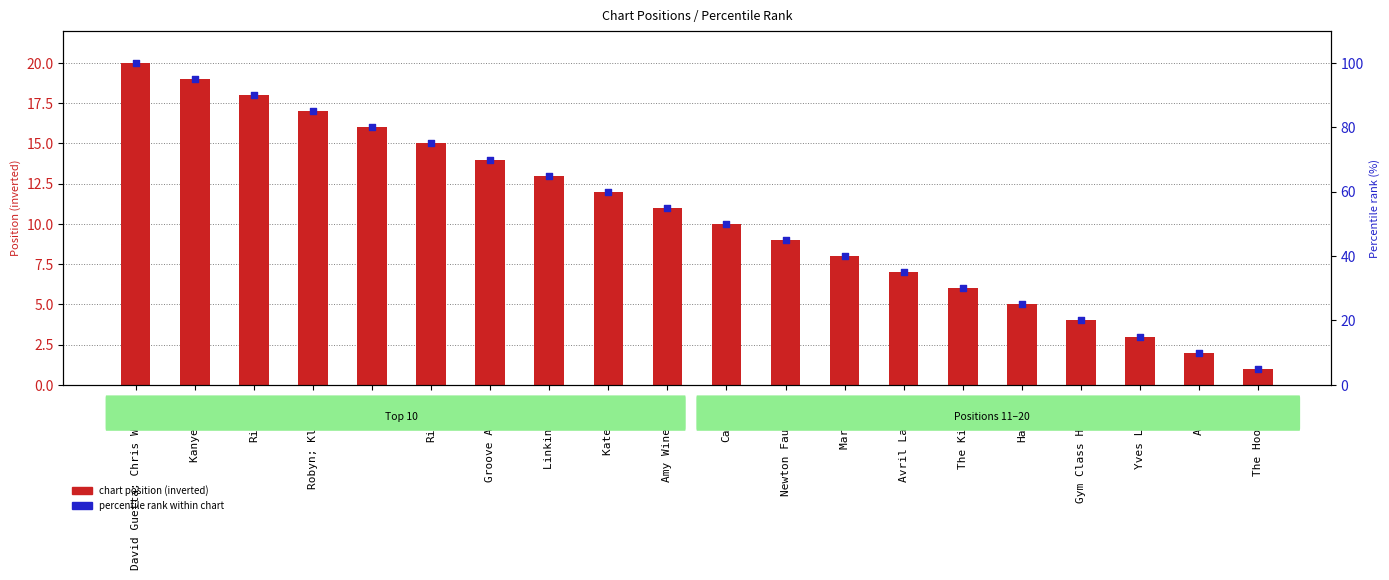

Which series contains the highest Y value?

percentile rank within chart